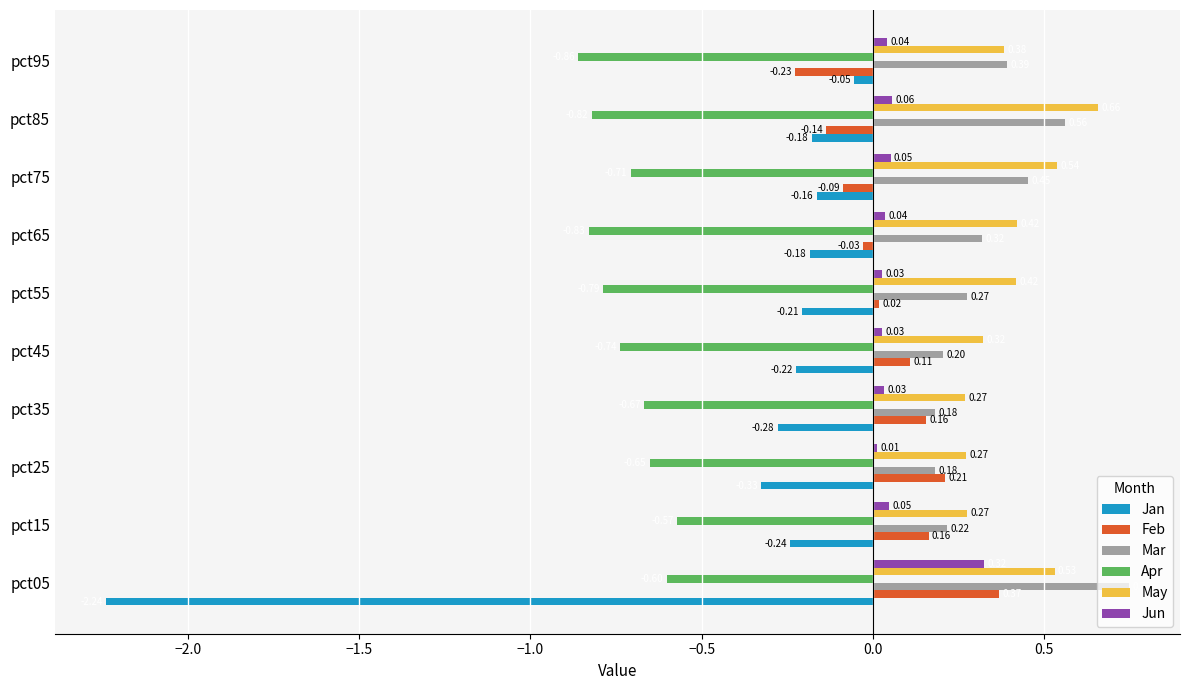

Between pct75 and pct95, which series saw the biggest shift?

May